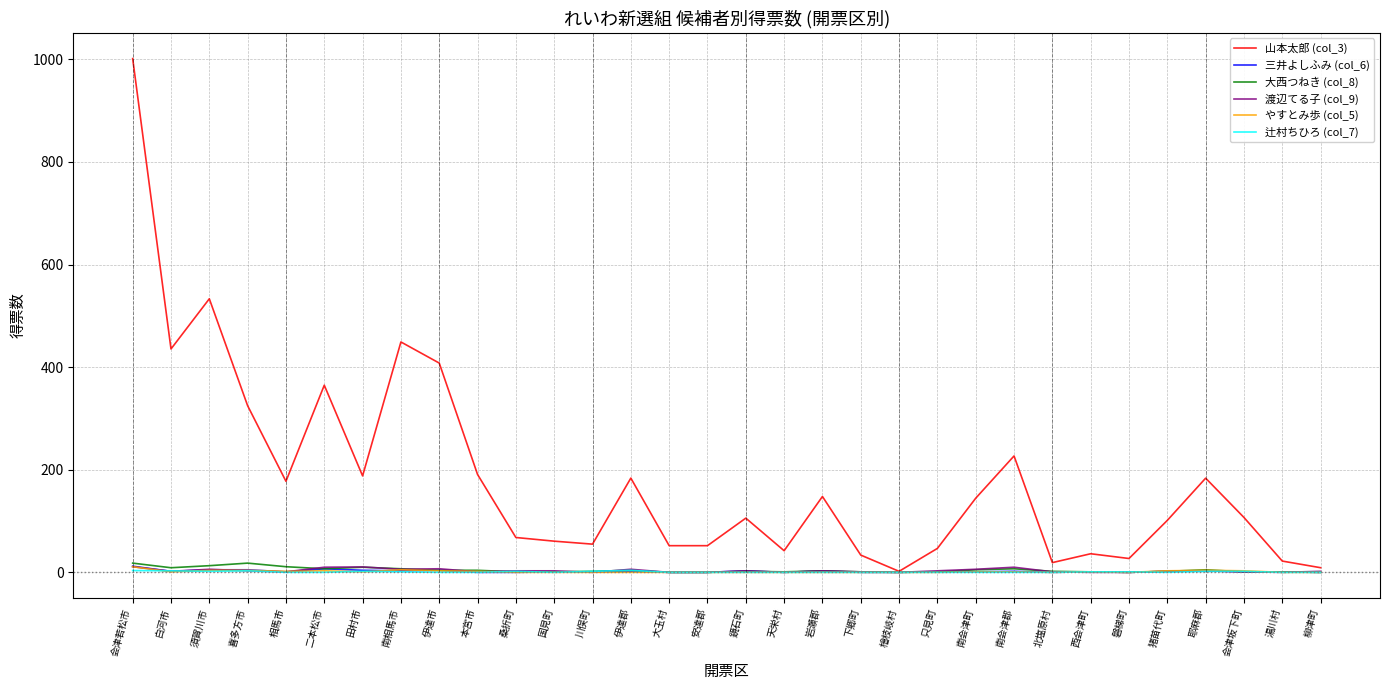

Does the chart have visible grid lines?

Yes